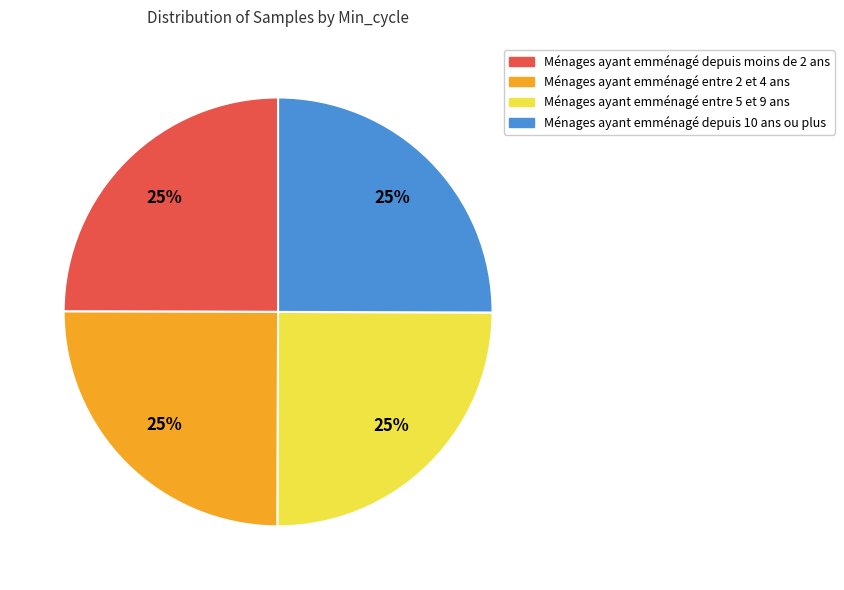

To the nearest percent, what is the average slice percentage?

25%